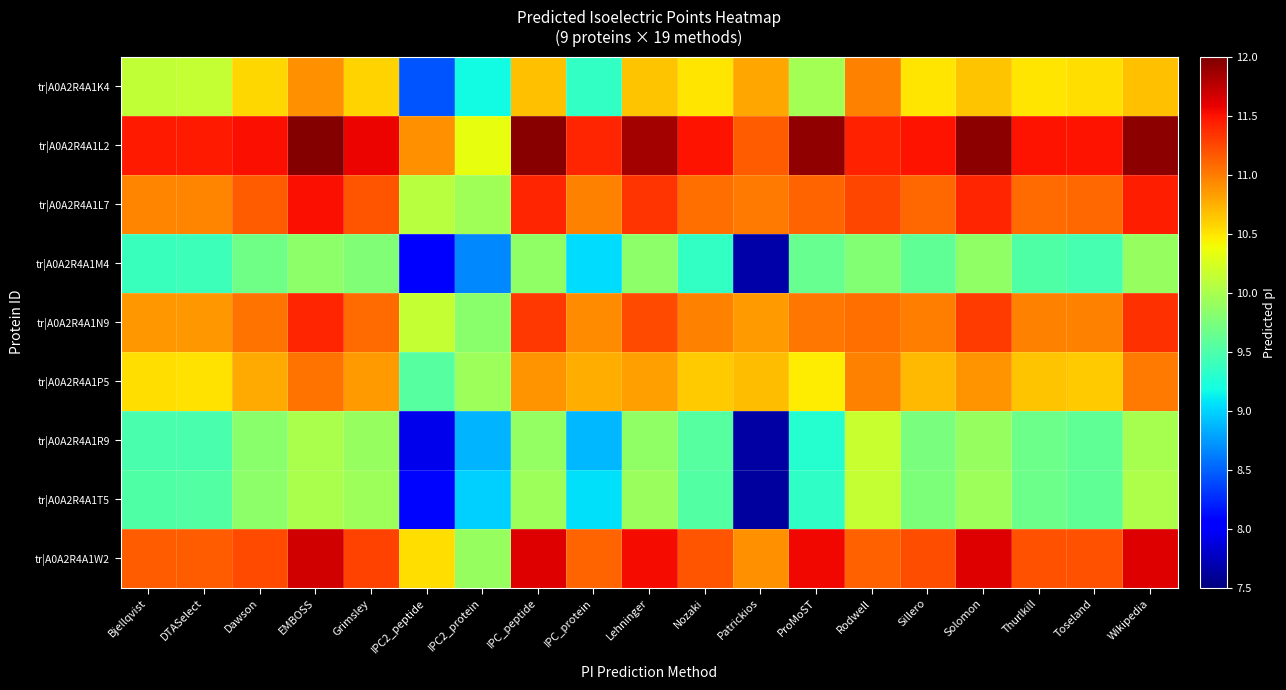

Reading left to right, what are all the values shown in this chart?

tr|A0A2R4A1K4: Bjellqvist=10.1	DTASelect=10.1	Dawson=10.6	EMBOSS=10.9	Grimsley=10.6	IPC2_peptide=8.4	IPC2_protein=9.2	IPC_peptide=10.7	IPC_protein=9.4	Lehninger=10.7	Nozaki=10.5	Patrickios=10.8	ProMoST=10.0	Rodwell=11.0	Sillero=10.5	Solomon=10.7	Thurlkill=10.5	Toseland=10.5	Wikipedia=10.7
tr|A0A2R4A1L2: Bjellqvist=11.5	DTASelect=11.5	Dawson=11.5	EMBOSS=12.0	Grimsley=11.6	IPC2_peptide=10.9	IPC2_protein=10.3	IPC_peptide=12.0	IPC_protein=11.4	Lehninger=11.9	Nozaki=11.5	Patrickios=11.1	ProMoST=11.9	Rodwell=11.4	Sillero=11.5	Solomon=11.9	Thurlkill=11.5	Toseland=11.5	Wikipedia=11.9
tr|A0A2R4A1L7: Bjellqvist=10.9	DTASelect=10.9	Dawson=11.1	EMBOSS=11.5	Grimsley=11.2	IPC2_peptide=10.1	IPC2_protein=10.0	IPC_peptide=11.4	IPC_protein=11.0	Lehninger=11.3	Nozaki=11.1	Patrickios=11.0	ProMoST=11.1	Rodwell=11.3	Sillero=11.1	Solomon=11.4	Thurlkill=11.1	Toseland=11.1	Wikipedia=11.4
tr|A0A2R4A1M4: Bjellqvist=9.4	DTASelect=9.4	Dawson=9.7	EMBOSS=9.9	Grimsley=9.8	IPC2_peptide=8.0	IPC2_protein=8.7	IPC_peptide=9.9	IPC_protein=9.0	Lehninger=9.9	Nozaki=9.4	Patrickios=7.7	ProMoST=9.6	Rodwell=9.8	Sillero=9.6	Solomon=9.9	Thurlkill=9.5	Toseland=9.5	Wikipedia=9.9
tr|A0A2R4A1N9: Bjellqvist=10.9	DTASelect=10.9	Dawson=11.0	EMBOSS=11.4	Grimsley=11.1	IPC2_peptide=10.1	IPC2_protein=9.8	IPC_peptide=11.3	IPC_protein=10.9	Lehninger=11.2	Nozaki=11.0	Patrickios=10.8	ProMoST=11.0	Rodwell=11.1	Sillero=11.0	Solomon=11.3	Thurlkill=11.0	Toseland=11.0	Wikipedia=11.4
tr|A0A2R4A1P5: Bjellqvist=10.5	DTASelect=10.5	Dawson=10.8	EMBOSS=11.0	Grimsley=10.8	IPC2_peptide=9.5	IPC2_protein=9.9	IPC_peptide=10.9	IPC_protein=10.8	Lehninger=10.8	Nozaki=10.6	Patrickios=10.7	ProMoST=10.5	Rodwell=11.0	Sillero=10.7	Solomon=10.9	Thurlkill=10.7	Toseland=10.6	Wikipedia=11.0
tr|A0A2R4A1R9: Bjellqvist=9.5	DTASelect=9.5	Dawson=9.8	EMBOSS=10.0	Grimsley=9.9	IPC2_peptide=7.9	IPC2_protein=8.9	IPC_peptide=9.9	IPC_protein=8.9	Lehninger=9.9	Nozaki=9.5	Patrickios=7.6	ProMoST=9.3	Rodwell=10.2	Sillero=9.7	Solomon=9.9	Thurlkill=9.7	Toseland=9.6	Wikipedia=10.0
tr|A0A2R4A1T5: Bjellqvist=9.5	DTASelect=9.5	Dawson=9.9	EMBOSS=10.0	Grimsley=9.9	IPC2_peptide=8.1	IPC2_protein=9.0	IPC_peptide=9.9	IPC_protein=9.0	Lehninger=9.9	Nozaki=9.5	Patrickios=7.6	ProMoST=9.3	Rodwell=10.1	Sillero=9.8	Solomon=9.9	Thurlkill=9.7	Toseland=9.6	Wikipedia=10.0
tr|A0A2R4A1W2: Bjellqvist=11.1	DTASelect=11.1	Dawson=11.2	EMBOSS=11.7	Grimsley=11.3	IPC2_peptide=10.5	IPC2_protein=9.9	IPC_peptide=11.6	IPC_protein=11.1	Lehninger=11.5	Nozaki=11.2	Patrickios=10.9	ProMoST=11.6	Rodwell=11.1	Sillero=11.2	Solomon=11.6	Thurlkill=11.2	Toseland=11.2	Wikipedia=11.6